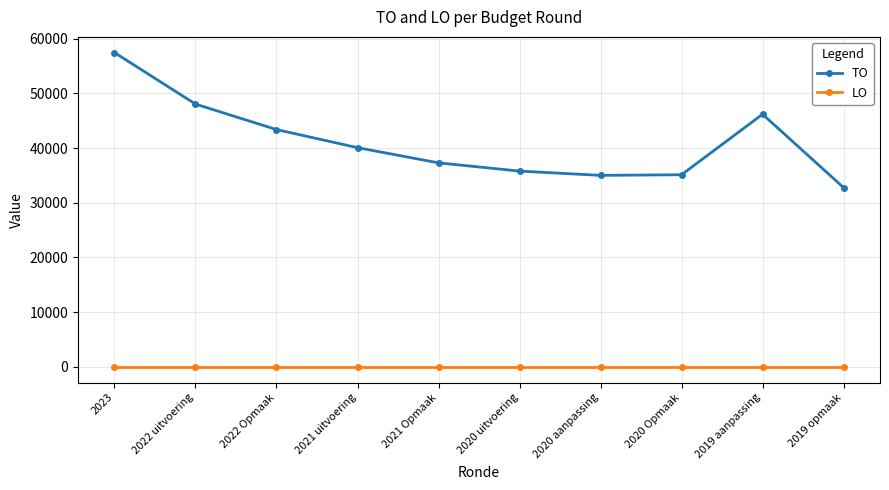

What is the difference between the highest and lowest values at 2019 opmaak?

32779